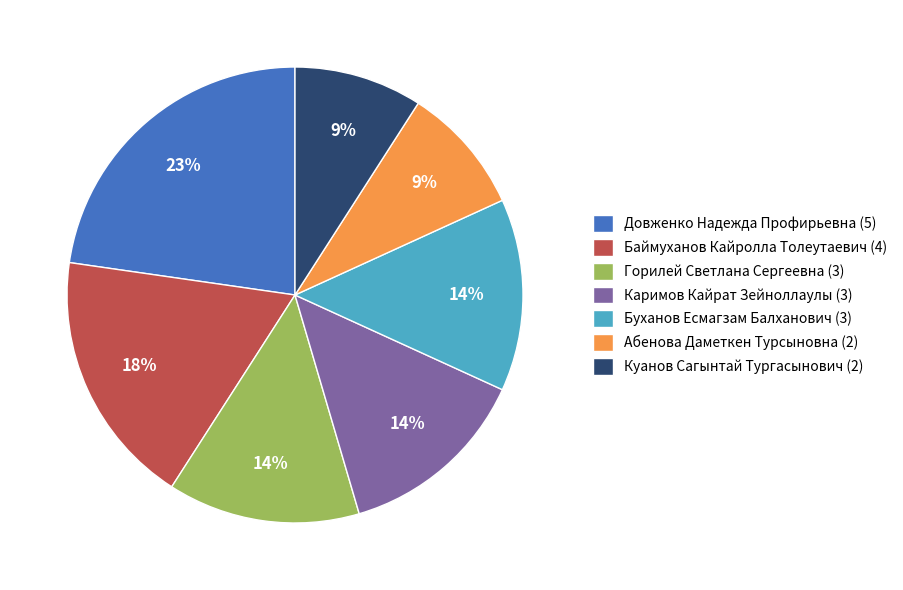

What is the ratio of the value at Горилей Светлана Сергеевна (3) to the value at Буханов Есмагзам Балханович (3)?

1.0